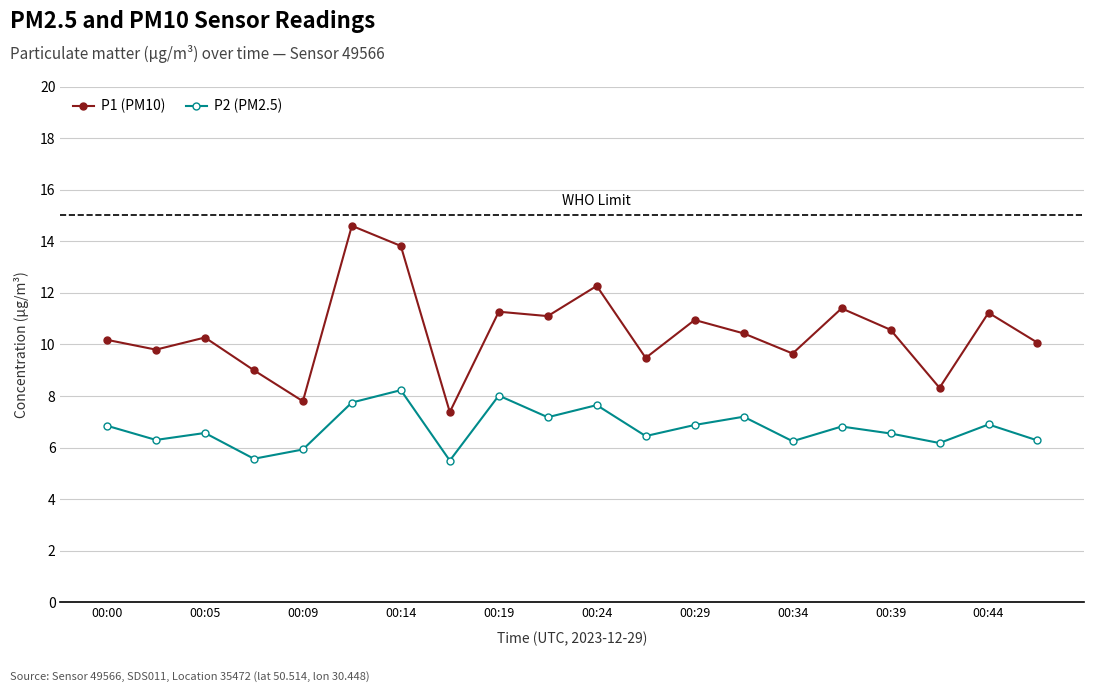

Rank the series by their average value, from highest to lowest.

P1 (PM10), P2 (PM2.5)